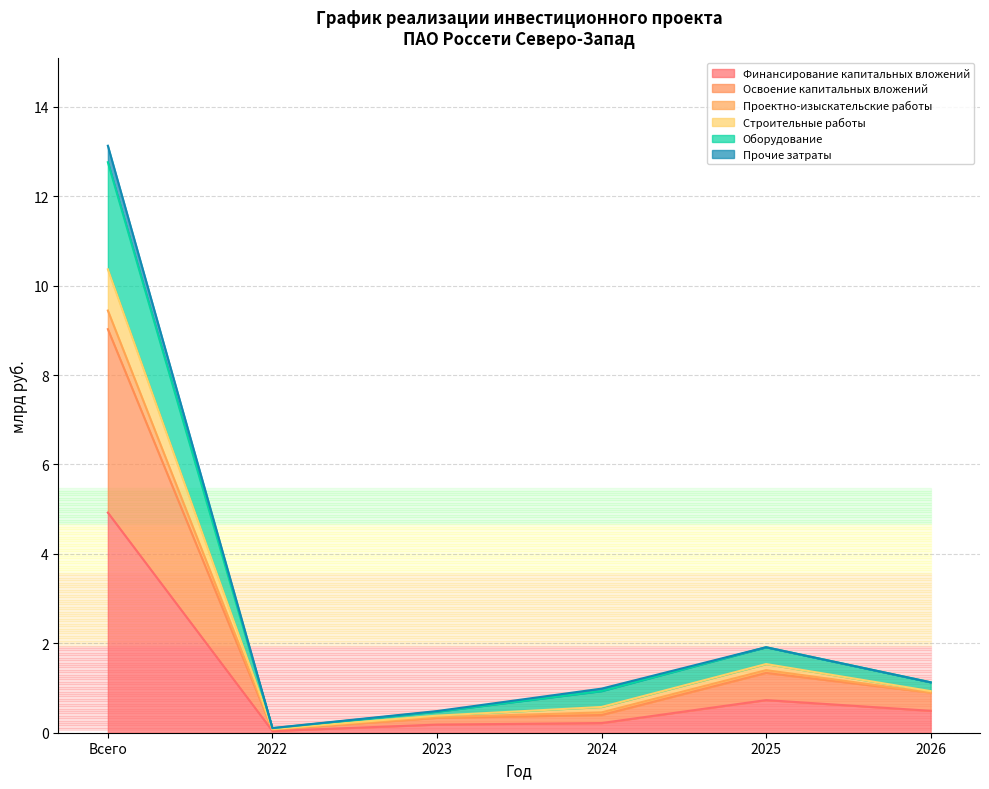

At which category is the sum across all series the highest?

Всего